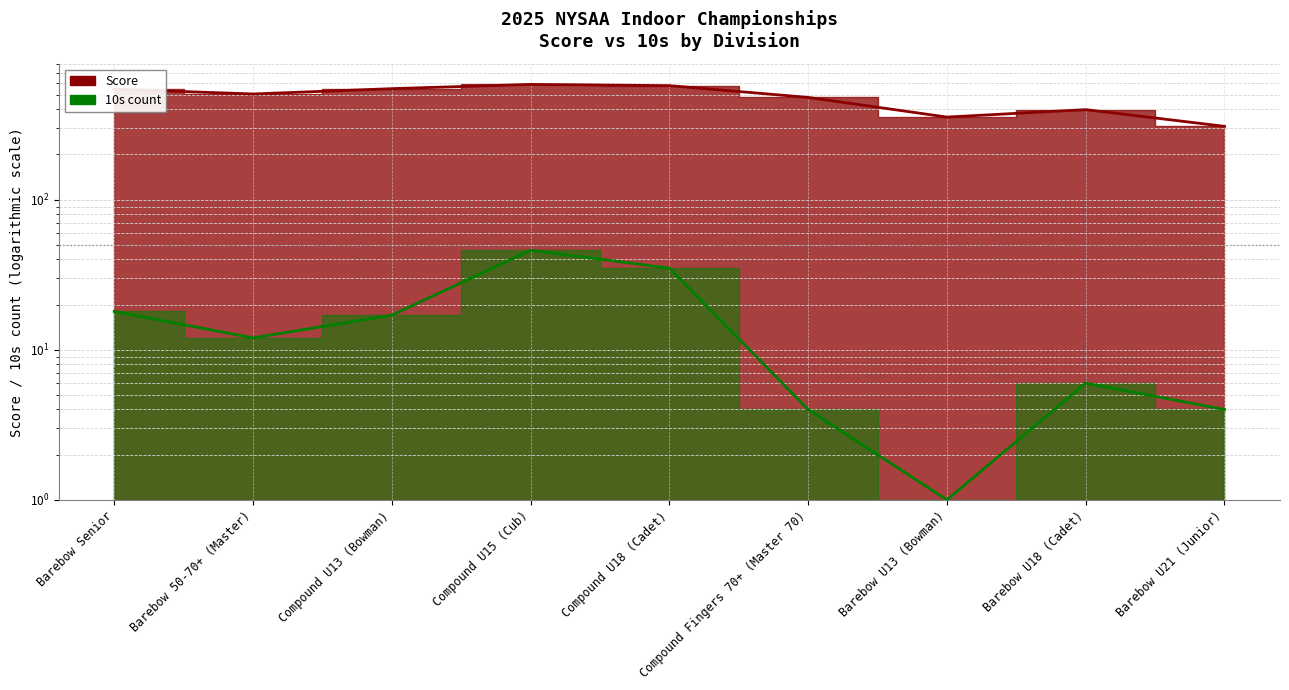

Which series has the largest range (max minus min)?

Score